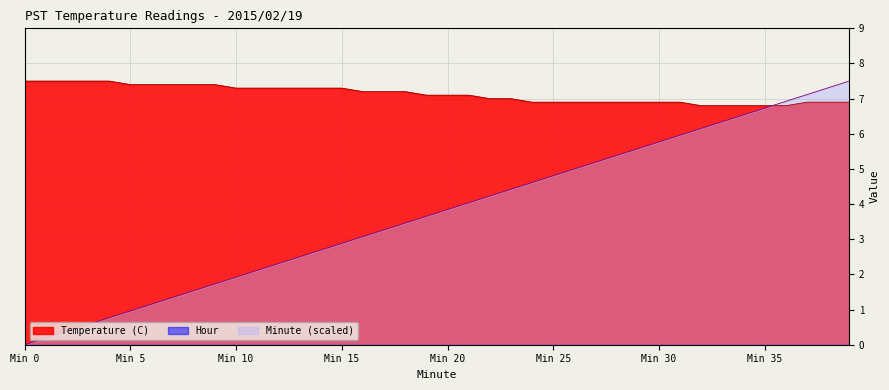

Count the Temperature (C) values in the range 6 to 7.

18